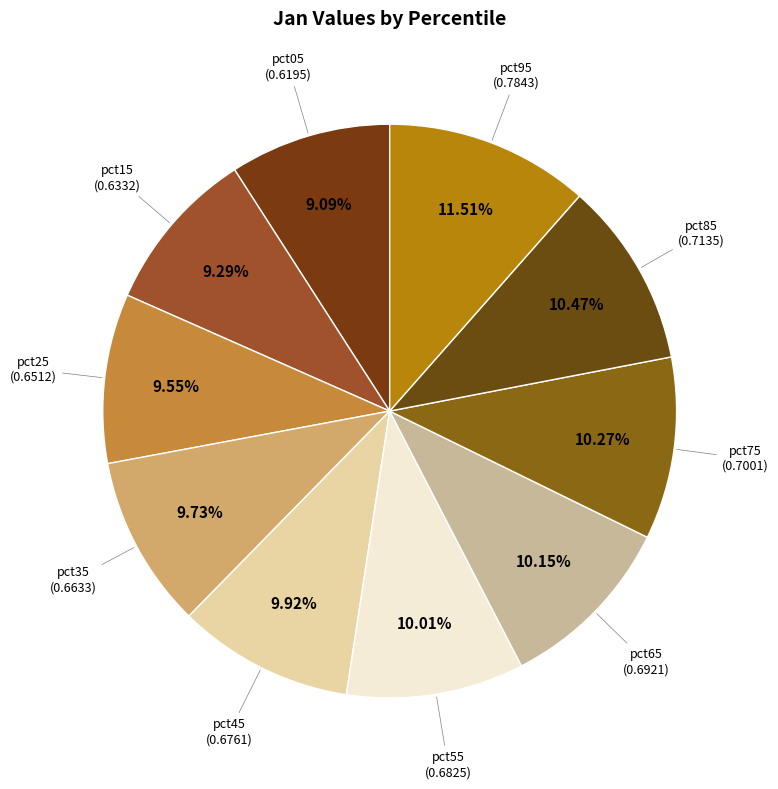

To the nearest percent, what percentage of the pie is pct85?

10%